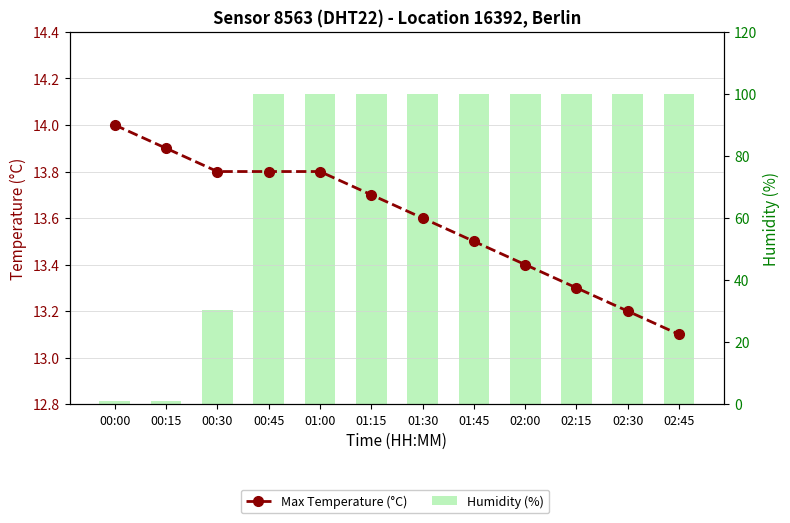

What are all the series names shown in the legend?

Max Temperature (°C), Humidity (%)